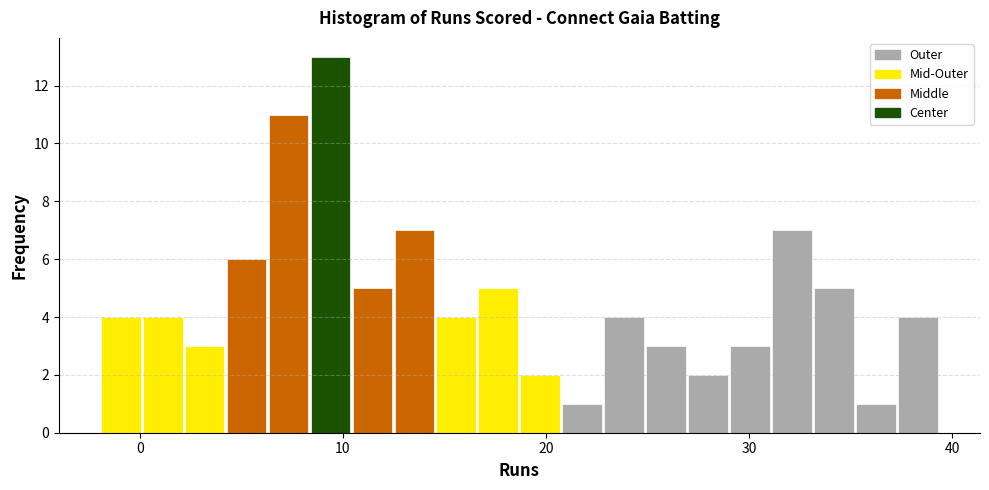

Around what value on the x-axis is the tallest bar? Give the approximate position of its centre, as read against the axis.

9